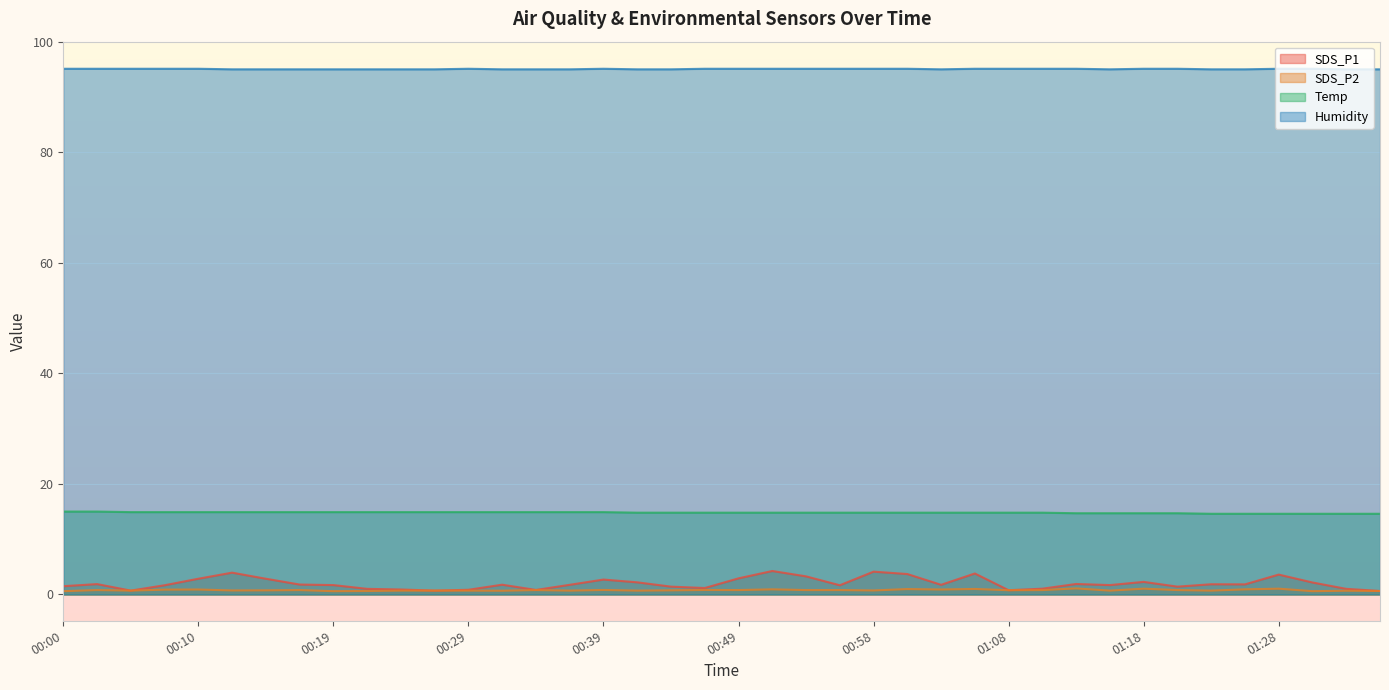

What is the value of the Humidity point at the 29th from the left?

95.1